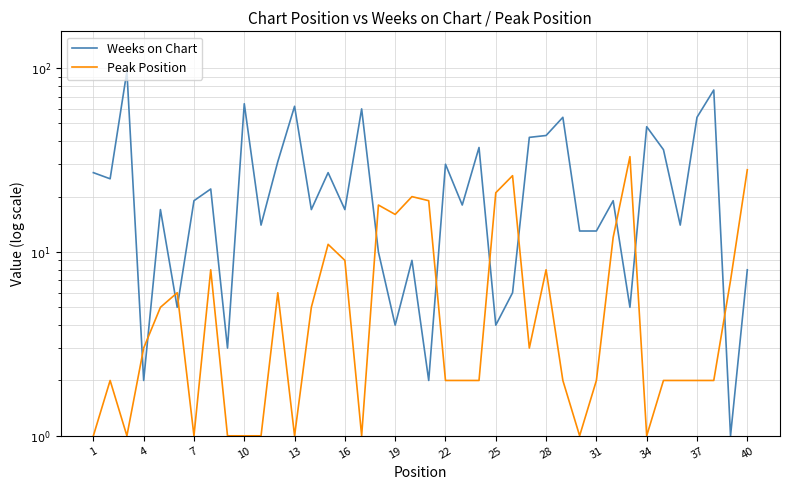

Which has a higher value, 37 or 31?

37